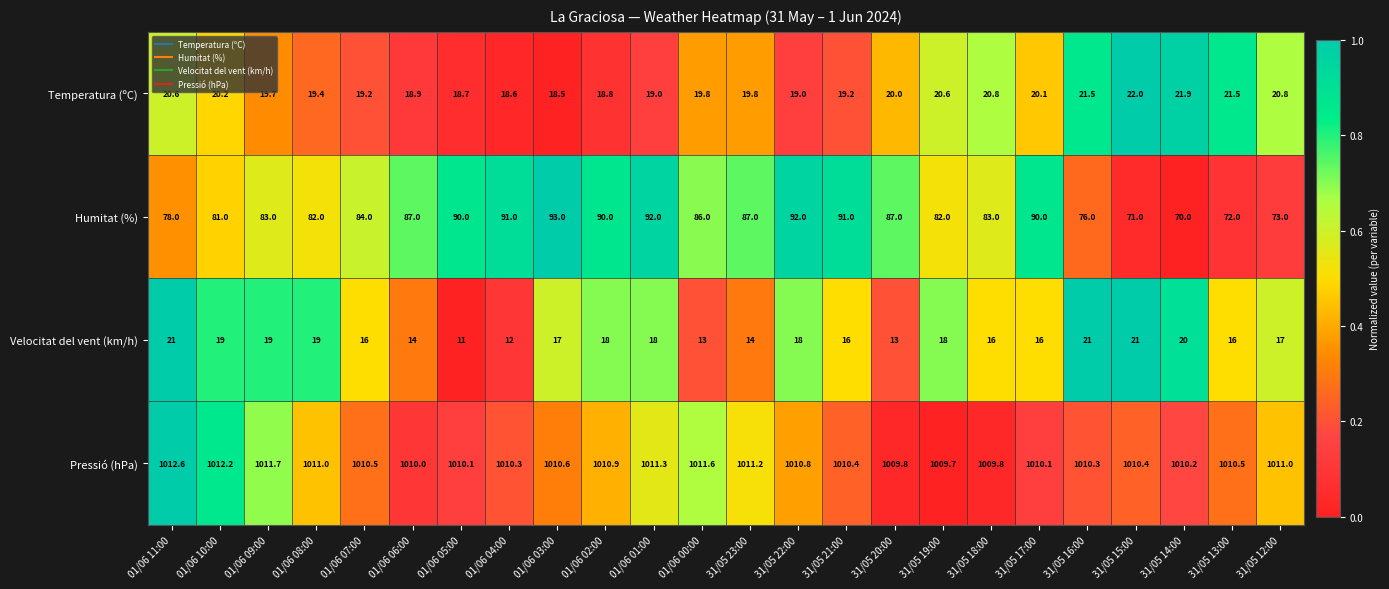

Rank the series at 01/06 03:00 from lowest to highest value.

Velocitat del vent (km/h), Temperatura (ºC), Humitat (%), Pressió (hPa)